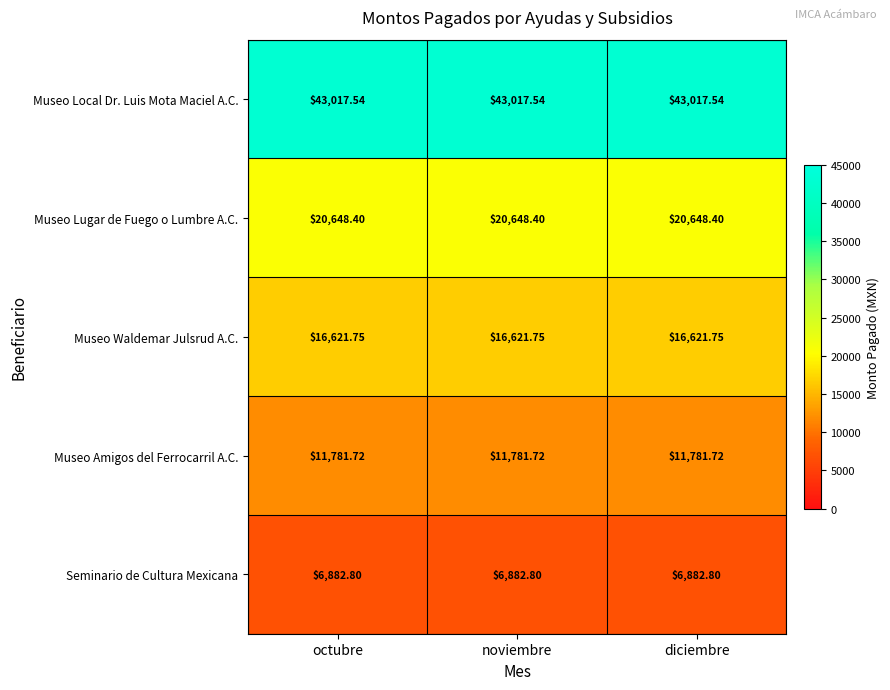

At diciembre, list the series in order from smallest to largest.

Seminario de Cultura Mexicana, Museo Amigos del Ferrocarril A.C., Museo Waldemar Julsrud A.C., Museo Lugar de Fuego o Lumbre A.C., Museo Local Dr. Luis Mota Maciel A.C.